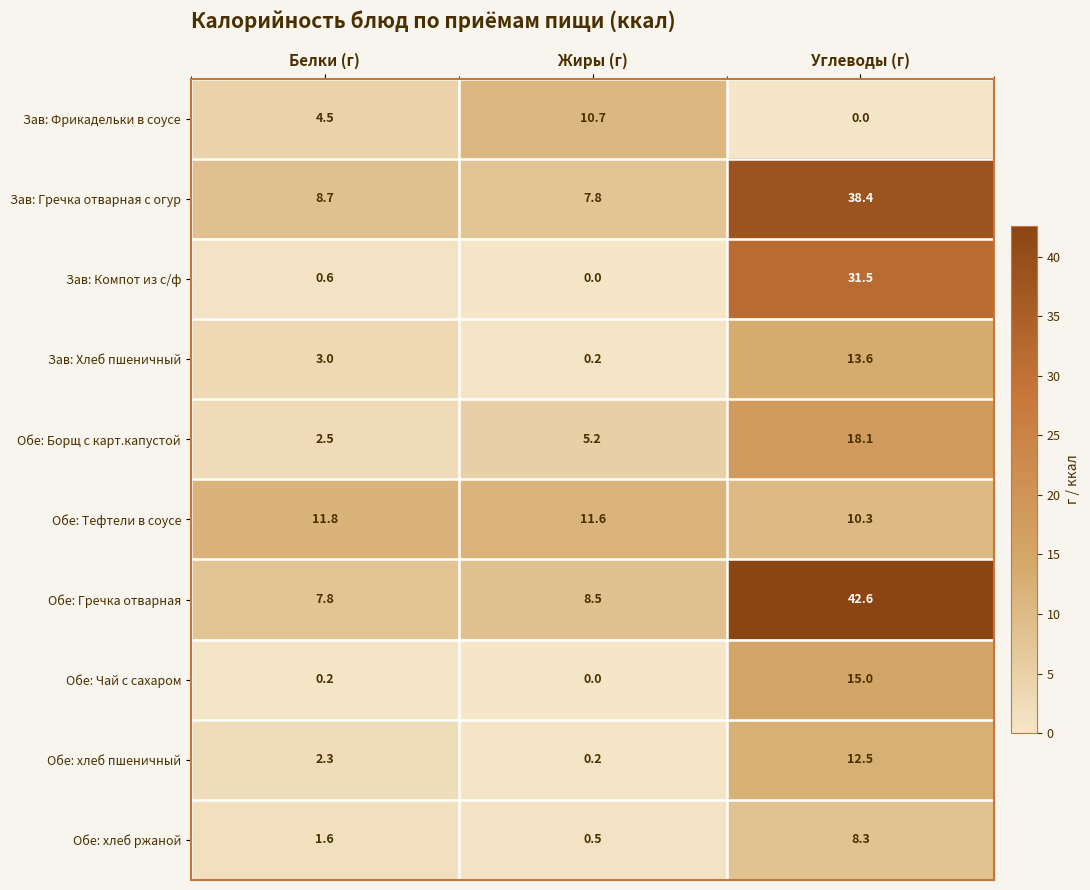

Reading right to left, list all the values displayed in this chart.

Зав: Фрикадельки в соусе: Углеводы (г)=0.0	Жиры (г)=10.7	Белки (г)=4.5
Зав: Гречка отварная с огур: Углеводы (г)=38.4	Жиры (г)=7.8	Белки (г)=8.7
Зав: Компот из с/ф: Углеводы (г)=31.5	Жиры (г)=0.0	Белки (г)=0.6
Зав: Хлеб пшеничный: Углеводы (г)=13.6	Жиры (г)=0.2	Белки (г)=3.0
Обе: Борщ с карт.капустой: Углеводы (г)=18.1	Жиры (г)=5.2	Белки (г)=2.5
Обе: Тефтели в соусе: Углеводы (г)=10.3	Жиры (г)=11.6	Белки (г)=11.8
Обе: Гречка отварная: Углеводы (г)=42.6	Жиры (г)=8.5	Белки (г)=7.8
Обе: Чай с сахаром: Углеводы (г)=15.0	Жиры (г)=0.0	Белки (г)=0.2
Обе: хлеб пшеничный: Углеводы (г)=12.5	Жиры (г)=0.2	Белки (г)=2.3
Обе: хлеб ржаной: Углеводы (г)=8.3	Жиры (г)=0.5	Белки (г)=1.6